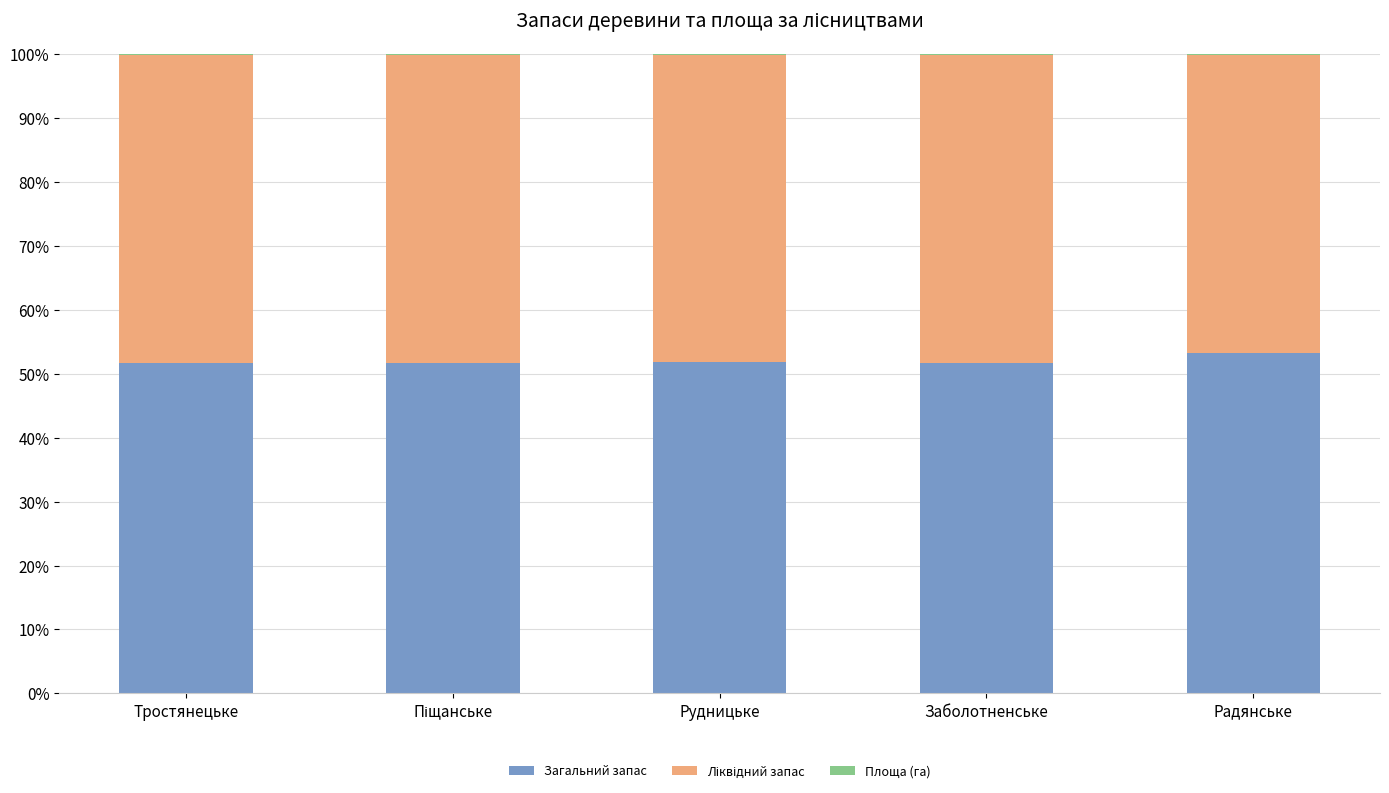

What is the highest value of the Загальний запас series?

53.3